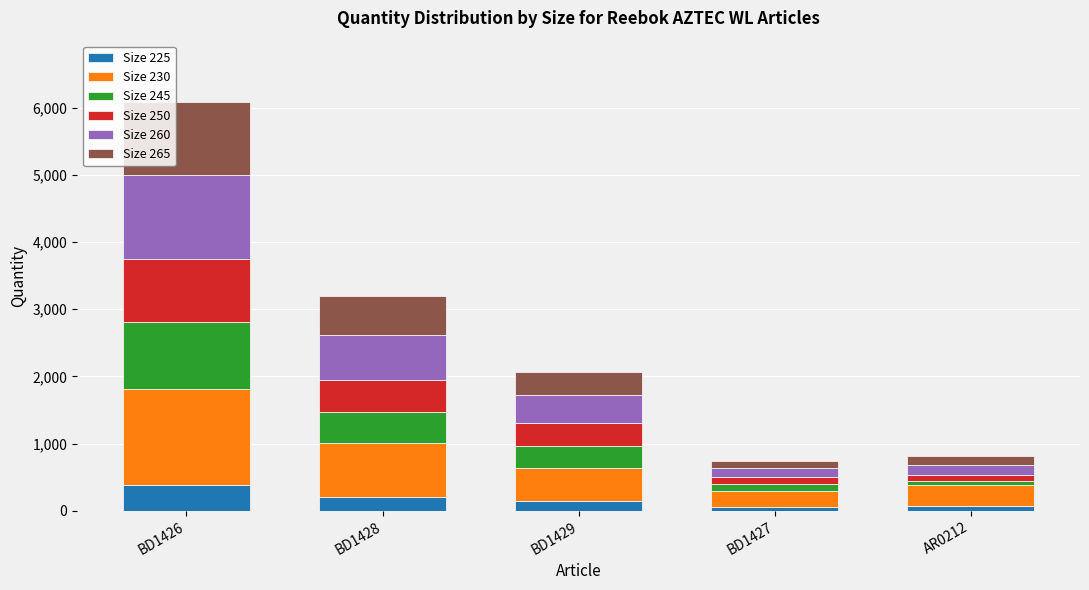

Which category has the highest value in the Size 225 series?

BD1426